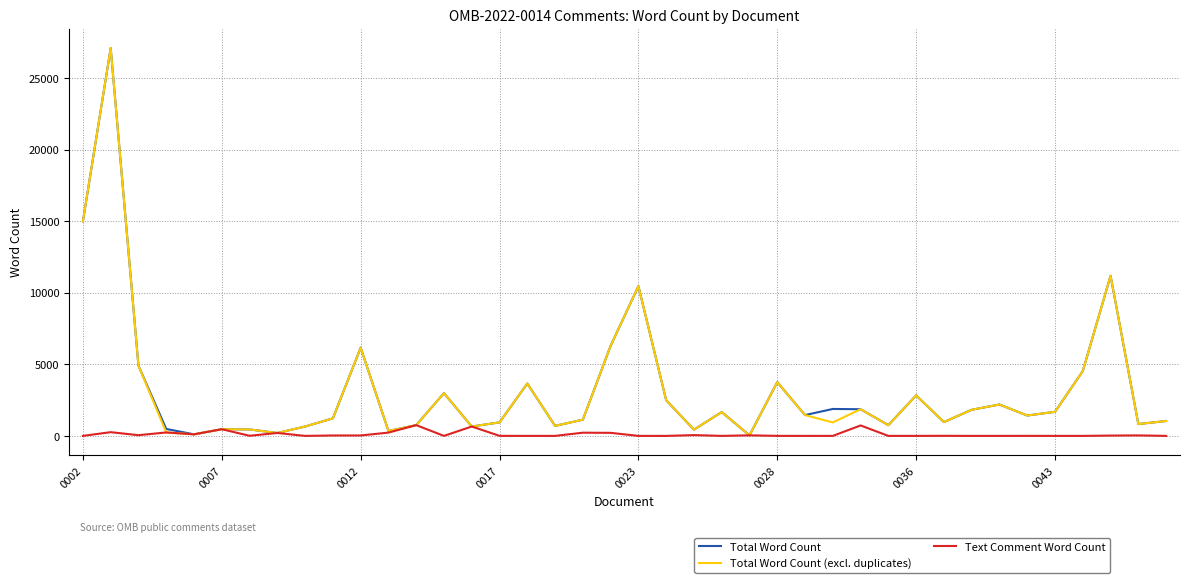

How many lines are shown in the chart?

3